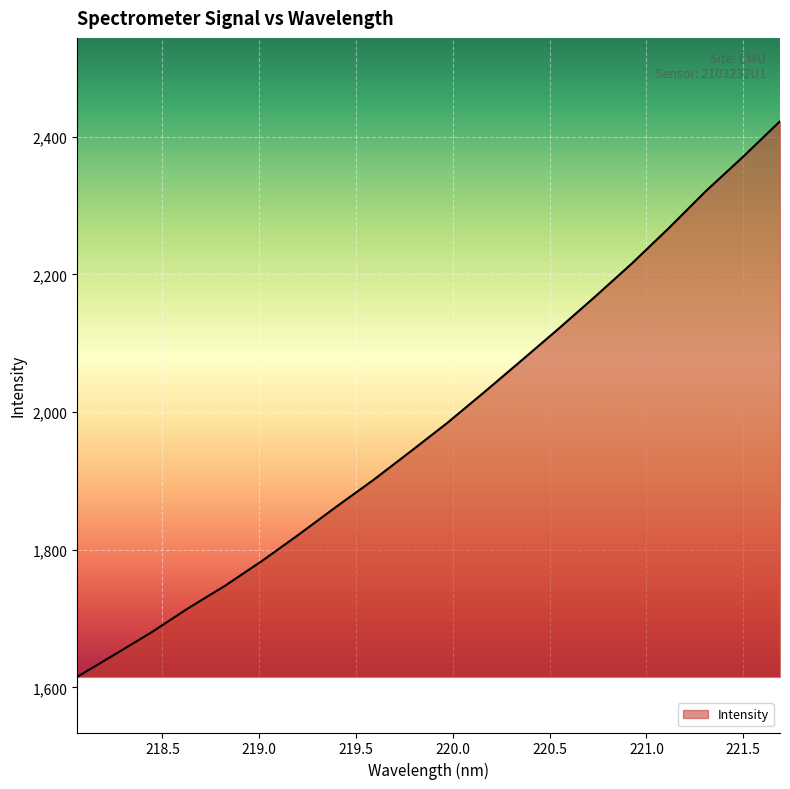

What is the greatest value displayed?

2422.6